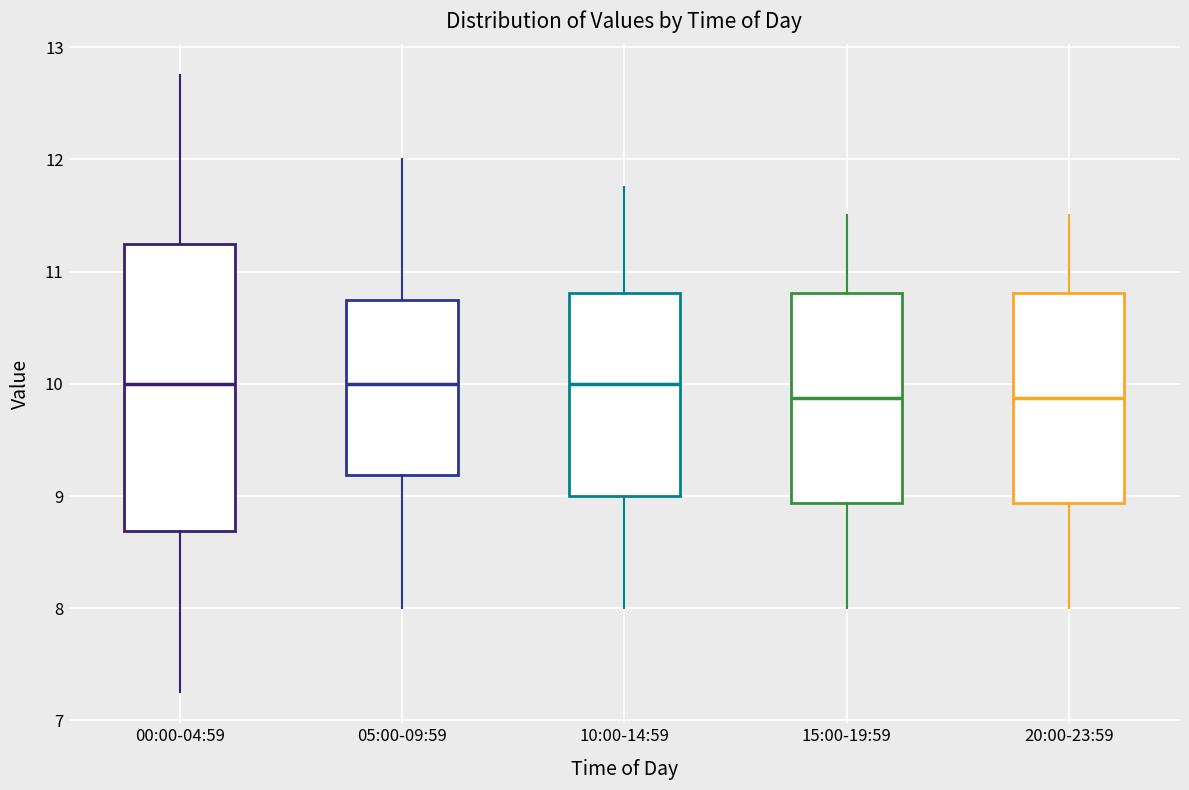

Comparing the boxes themselves (not the whiskers), which one is the tallest?

00:00-04:59